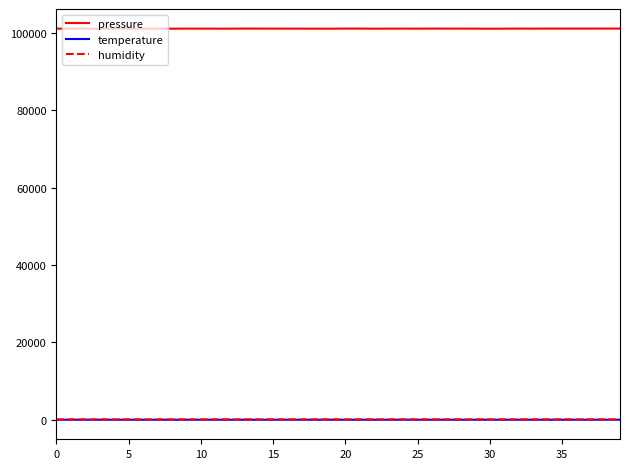

True or false: temperature and pressure intersect in this chart.

False